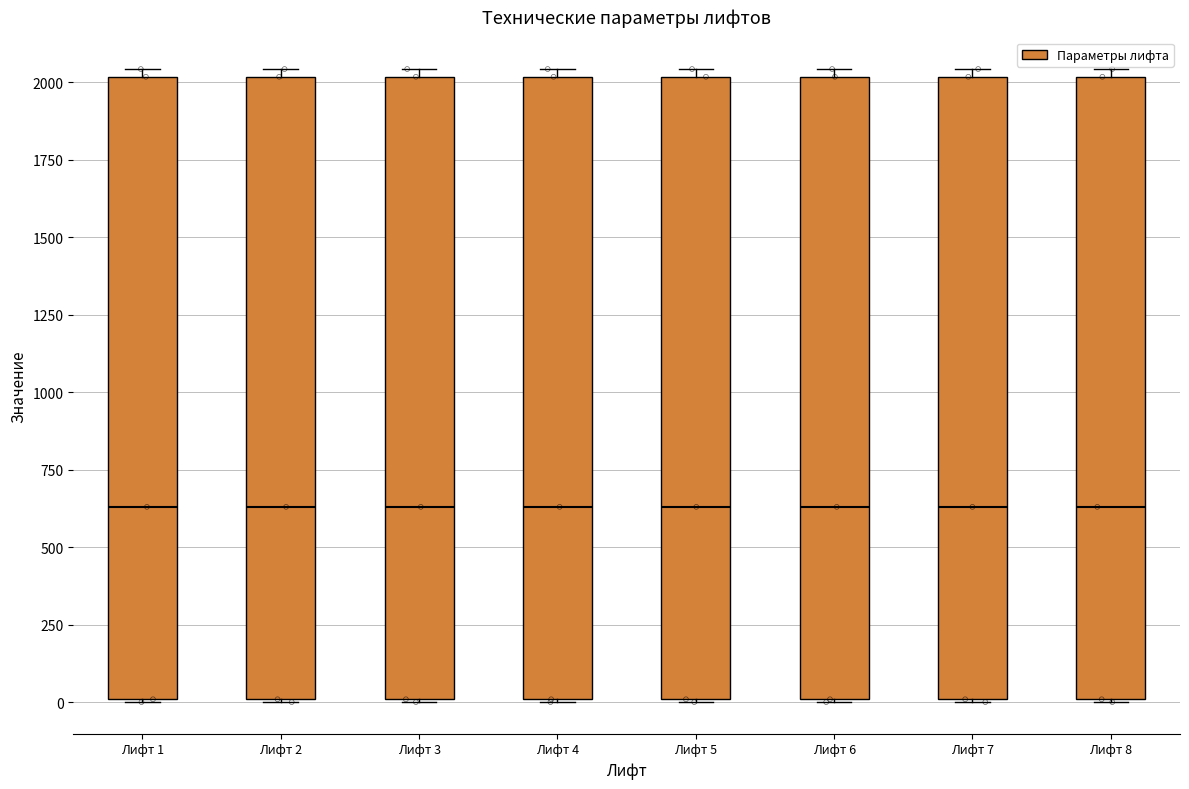

Reading left to right, transcribe this box plot: for each box, give where its median line is, the range the box spans, and where its two whiskers end, as read against the y-axis. The values are not printed on the chart, so give them approximately, as read against the axis.

Лифт 1: median 650, box 0 to 2000, whiskers 0 to 2050
Лифт 2: median 650, box 0 to 2000, whiskers 0 to 2050
Лифт 3: median 650, box 0 to 2000, whiskers 0 to 2050
Лифт 4: median 650, box 0 to 2000, whiskers 0 to 2050
Лифт 5: median 650, box 0 to 2000, whiskers 0 to 2050
Лифт 6: median 650, box 0 to 2000, whiskers 0 to 2050
Лифт 7: median 650, box 0 to 2000, whiskers 0 to 2050
Лифт 8: median 650, box 0 to 2000, whiskers 0 to 2050